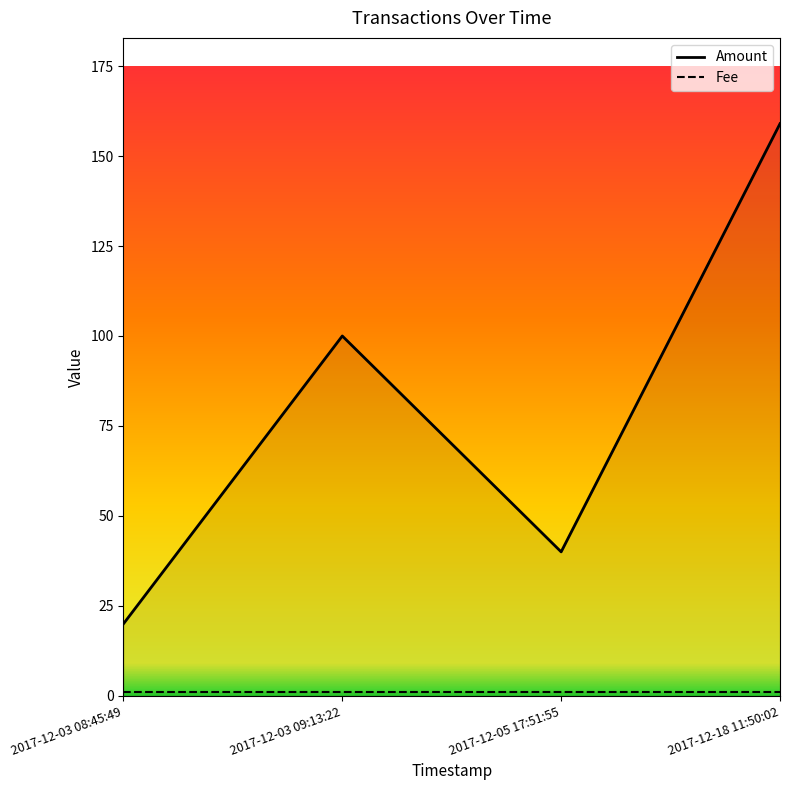

How many Amount values are between 40 and 159?

3